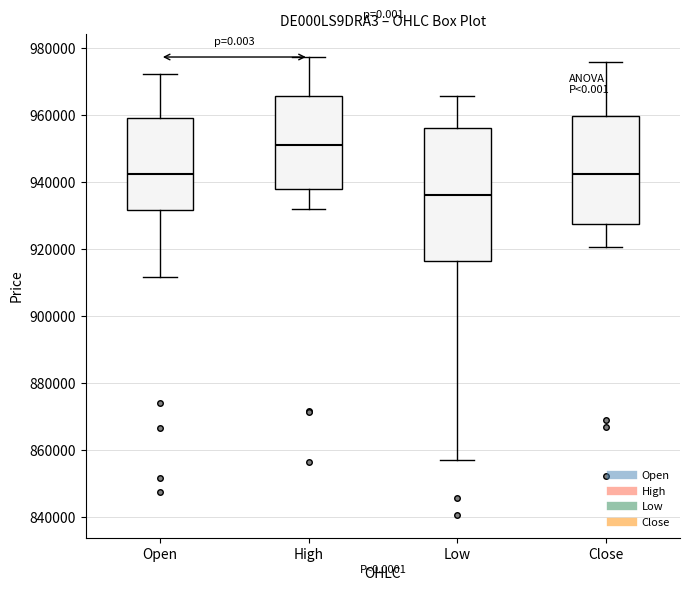

Where does the upper whisker of the box for Open end on the y-axis? The values are not printed on the chart, so give them approximately, as read against the axis.

972000